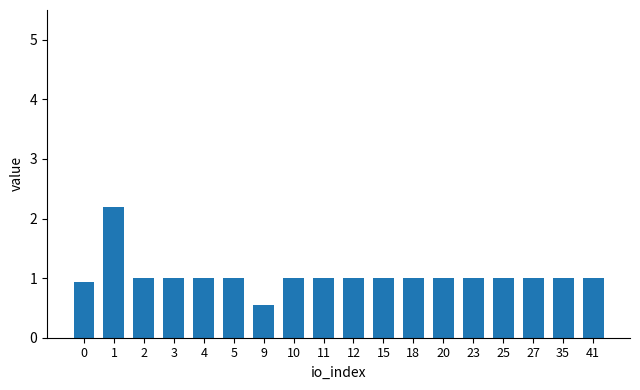

What is the sum of the values at 20 and 11?

2.0